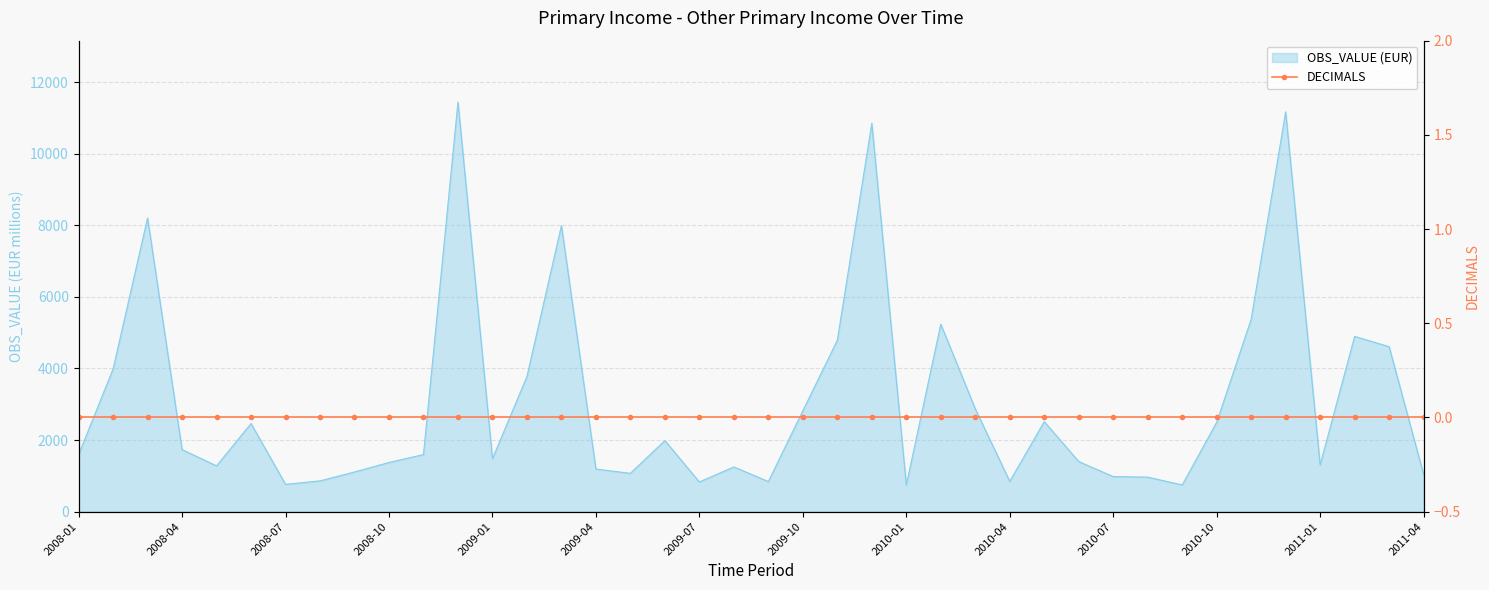

What is the sum of the values at 2009-05 and 2008-05?

2349.5